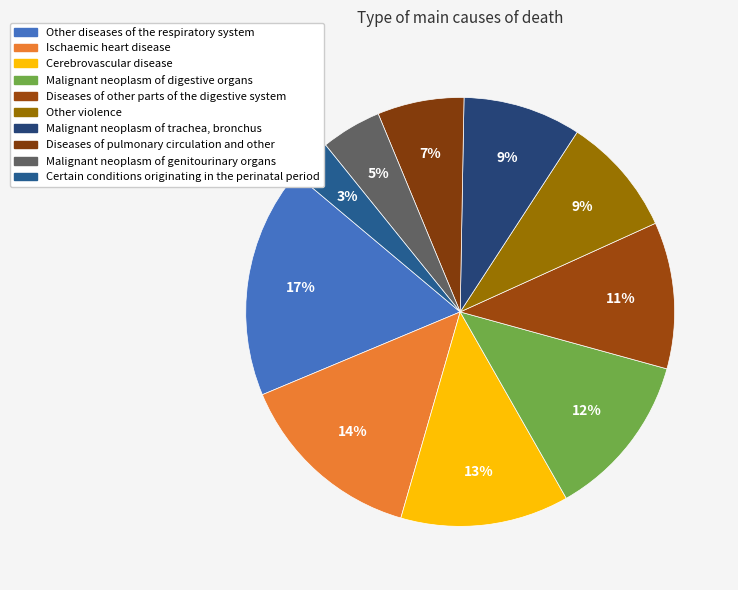

How many slices are in this pie chart?

10